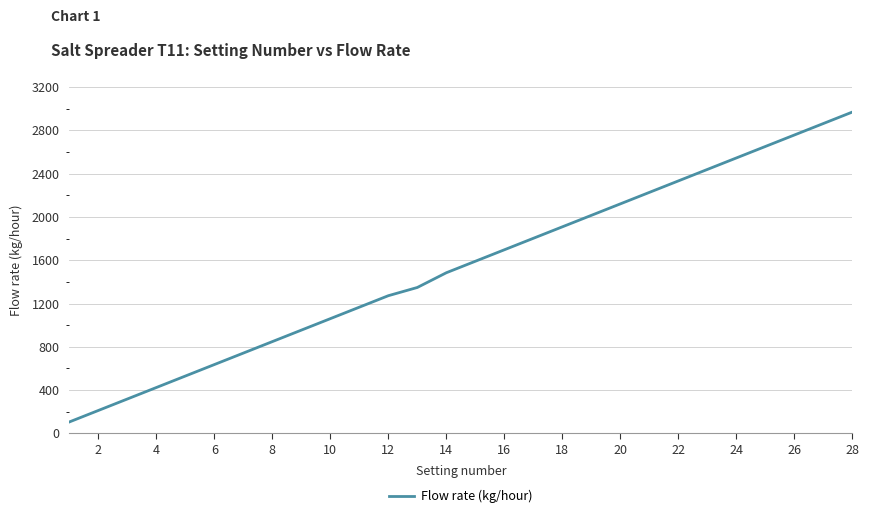

Reading right to left, what are all the values shown in this chart?

2968	2862	2756	2650	2544	2438	2332	2226	2120	2014	1908	1802	1696	1590	1484	1348	1272	1166	1060	954	848	742	636	530	424	318	212	106